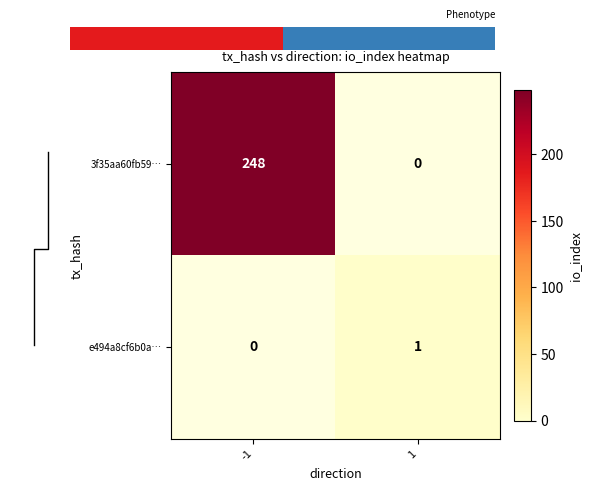

Which series has the largest total across all categories?

3f35aa60fb59d4b495d4c6af300baaf77e6ab8d